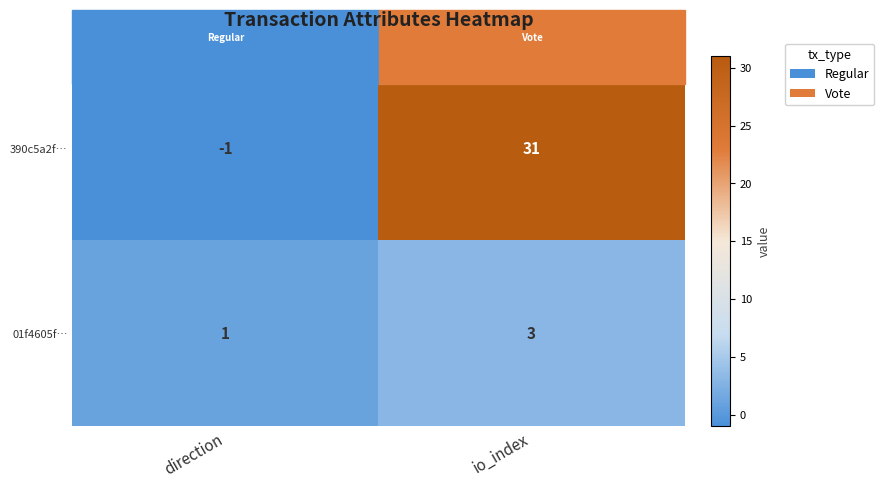

What value does the 390c5a2f… series have at io_index, to the nearest 10?

30